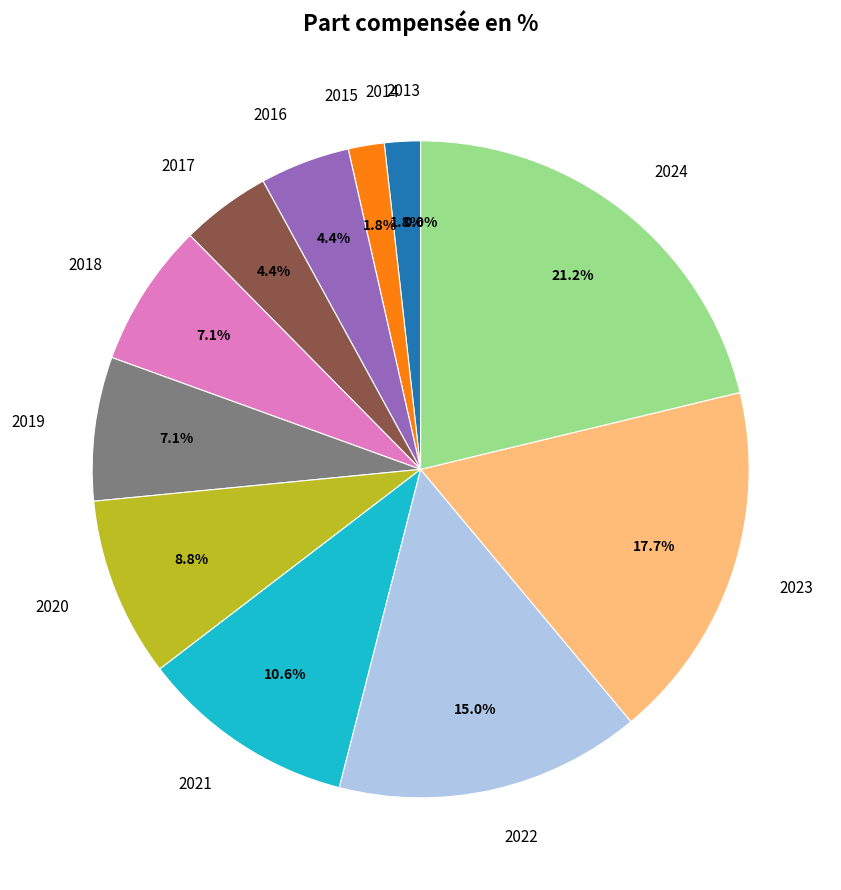

Which slice is the largest?

2024